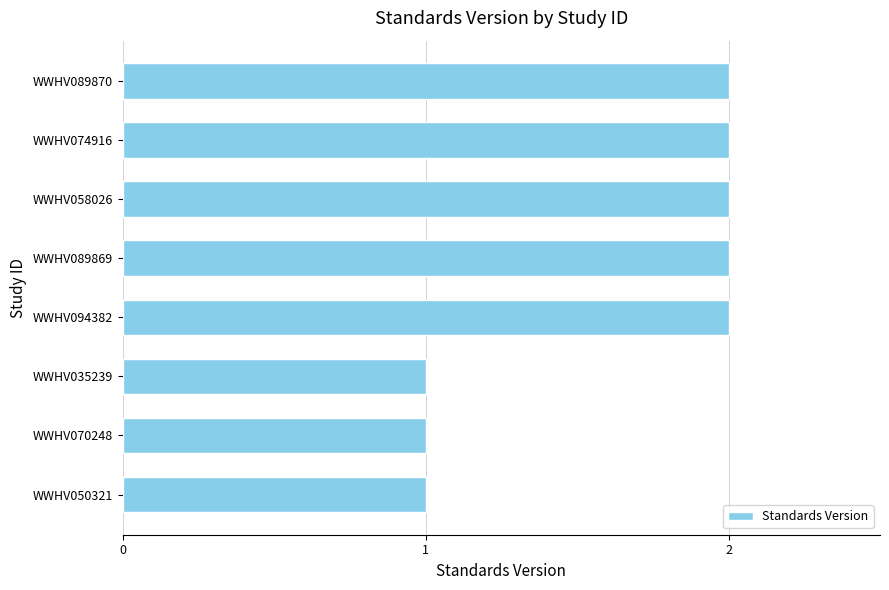

The value at WWHV035239 is 2. True or false?

False